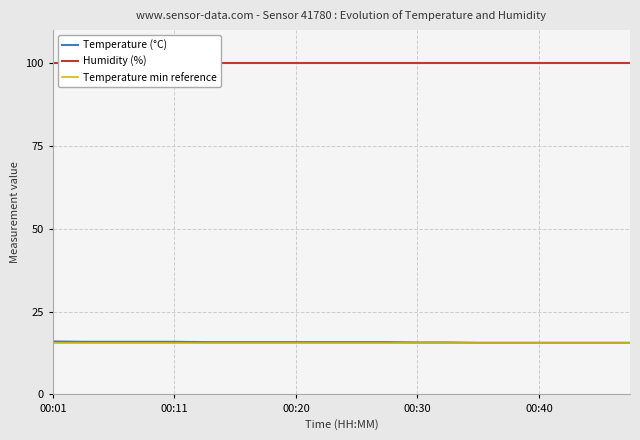

What is the sum of all Humidity (%) values?

1998.0